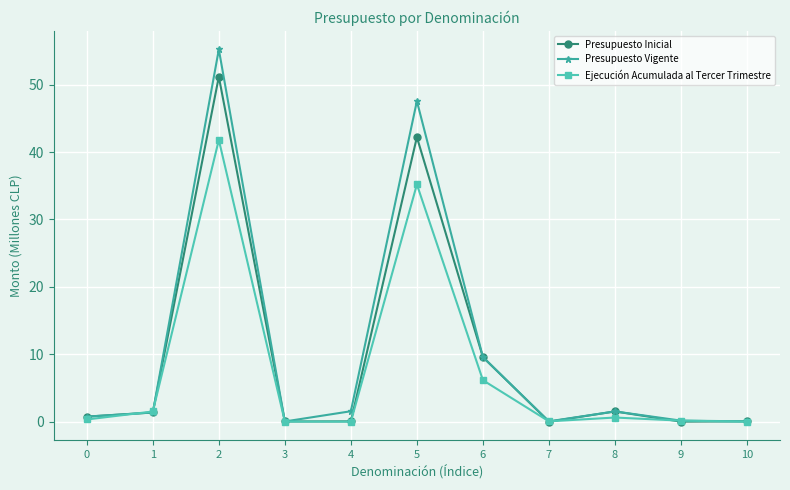

Rank the series by their maximum value, from highest to lowest.

Presupuesto Vigente, Presupuesto Inicial, Ejecución Acumulada al Tercer Trimestre